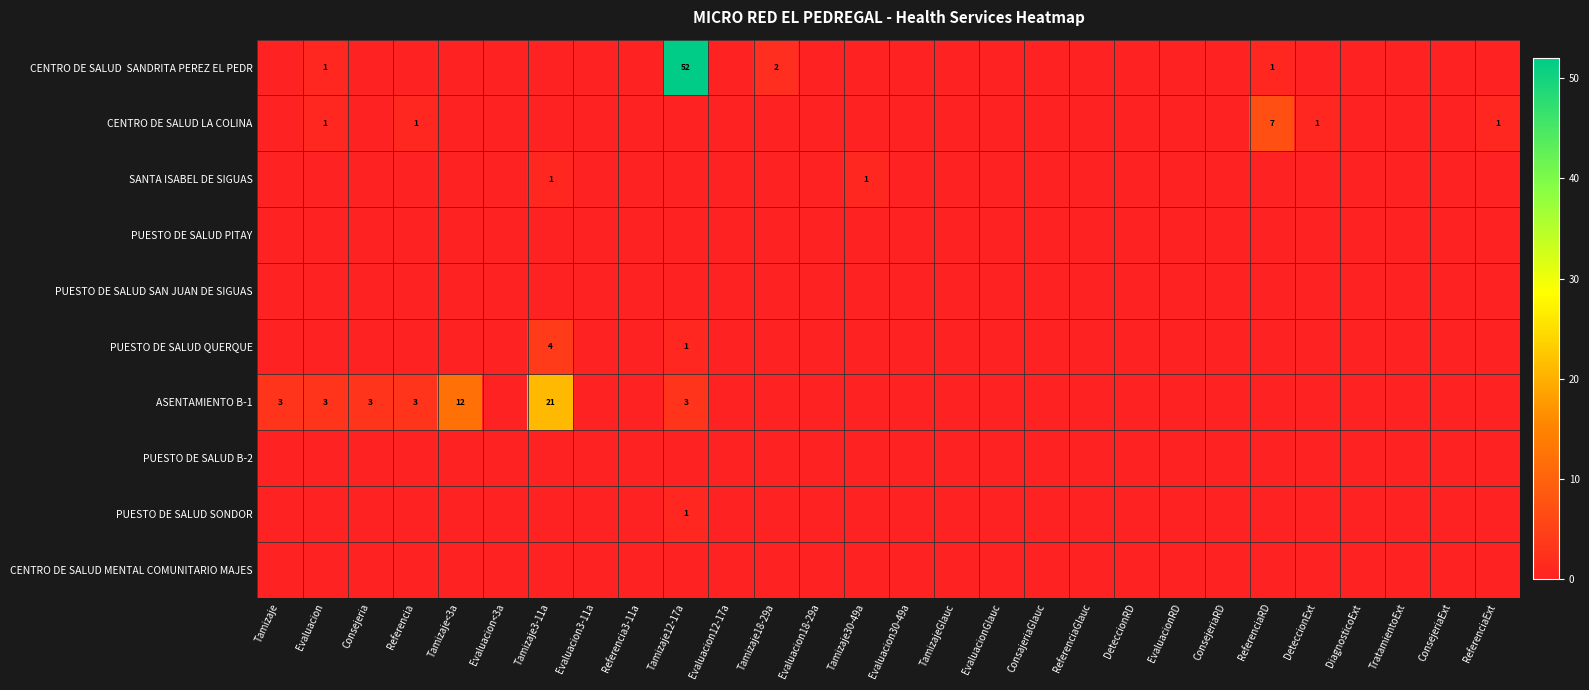

Where is PUESTO DE SALUD B-2 nearest to the value 0?

Tamizaje